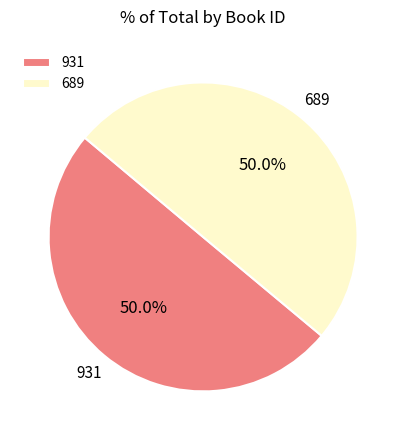

Combined, what portion of the pie is 931 and 689?

100.0%